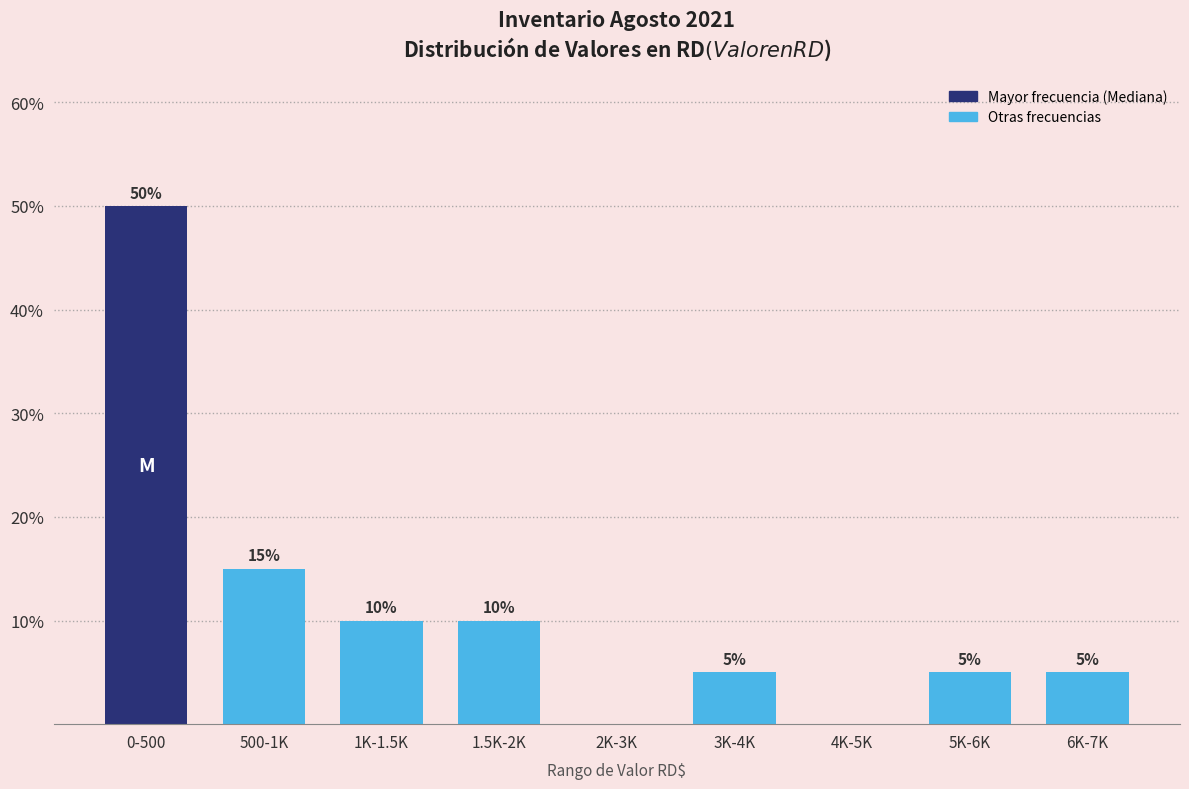

Reading left to right, what are all the values shown in this chart?

0-500=50	500-1K=15	1K-1.5K=10	1.5K-2K=10	2K-3K=0	3K-4K=5	4K-5K=0	5K-6K=5	6K-7K=5